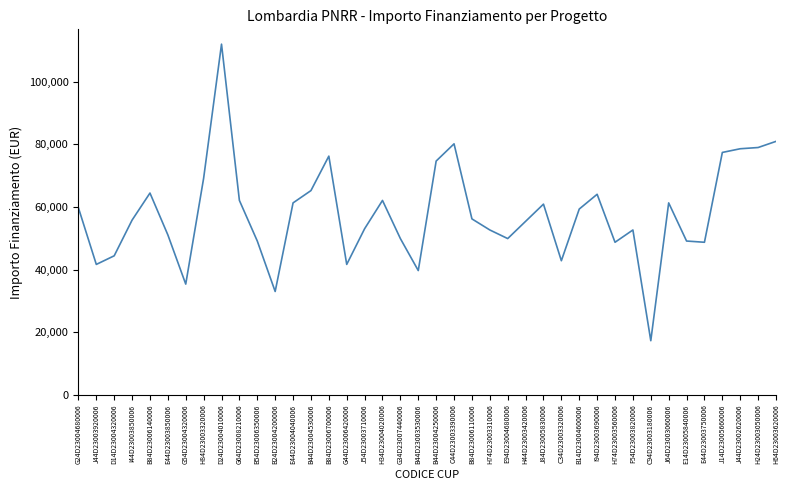

What is the smallest value displayed?

17283.4